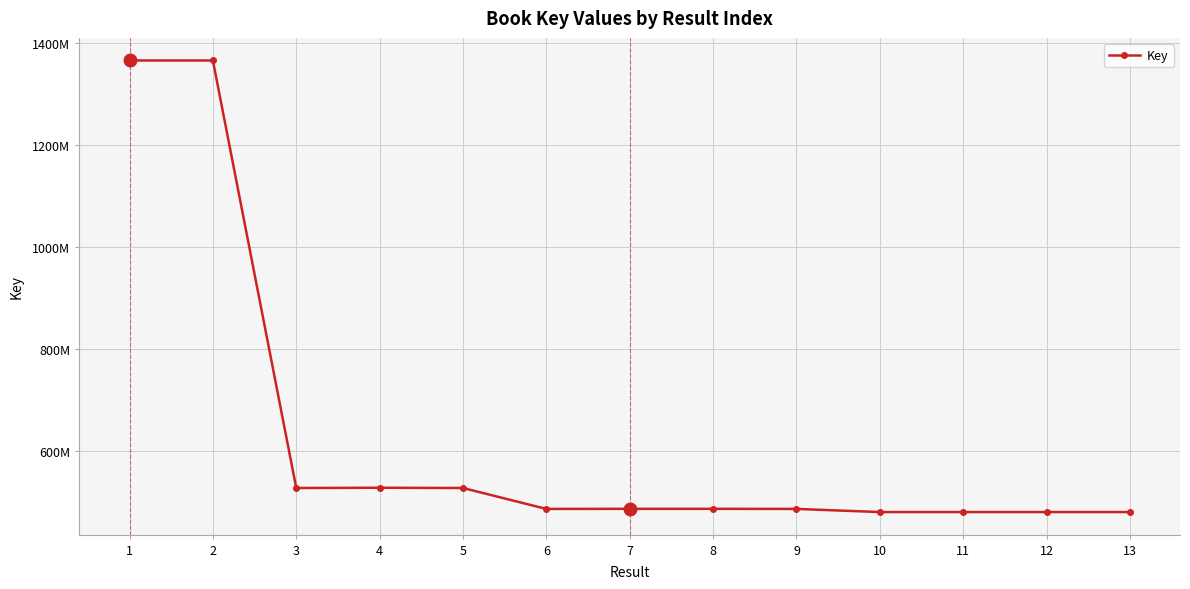

What is the sum of the values at 1 and 6?

1852356975